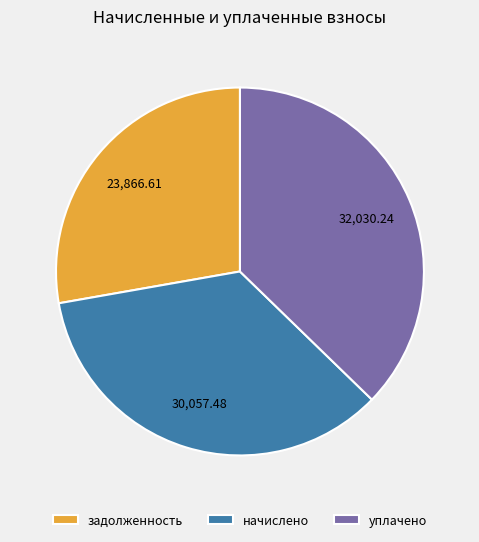

Combined, do уплачено and задолженность account for over 50%?

Yes